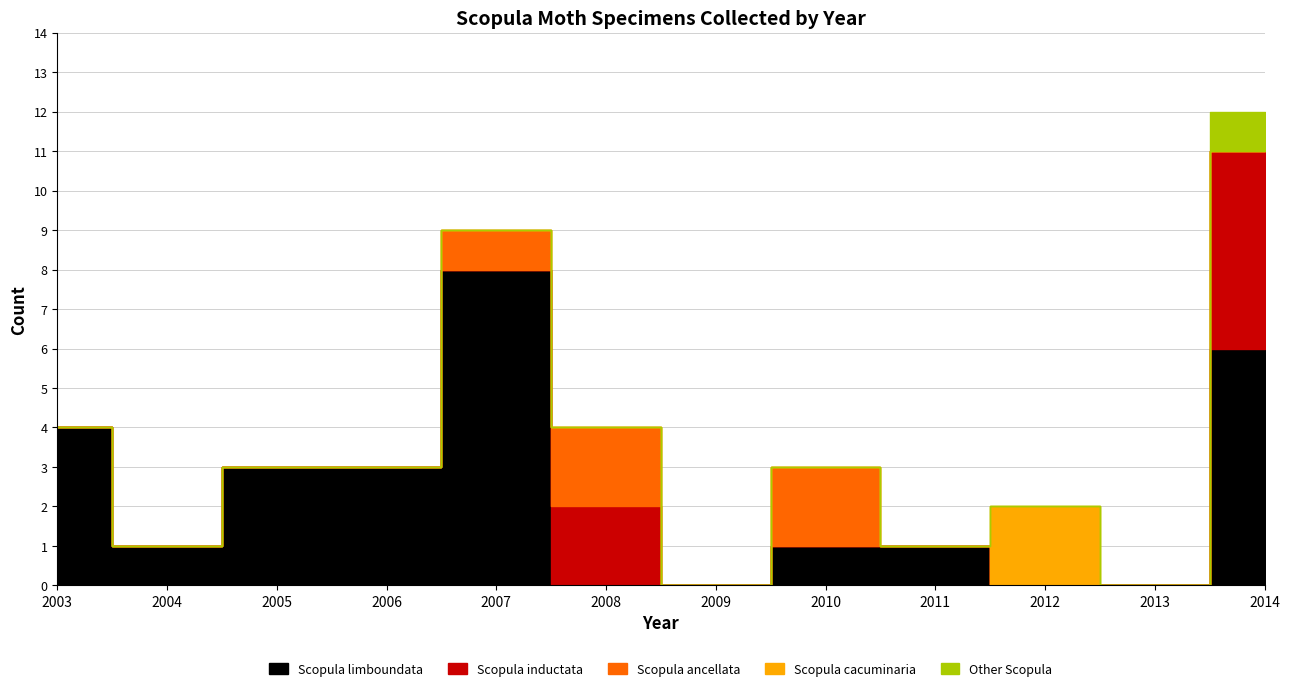

Rank the series by their maximum value, from highest to lowest.

Scopula limboundata, Scopula inductata, Scopula ancellata, Scopula cacuminaria, Other Scopula